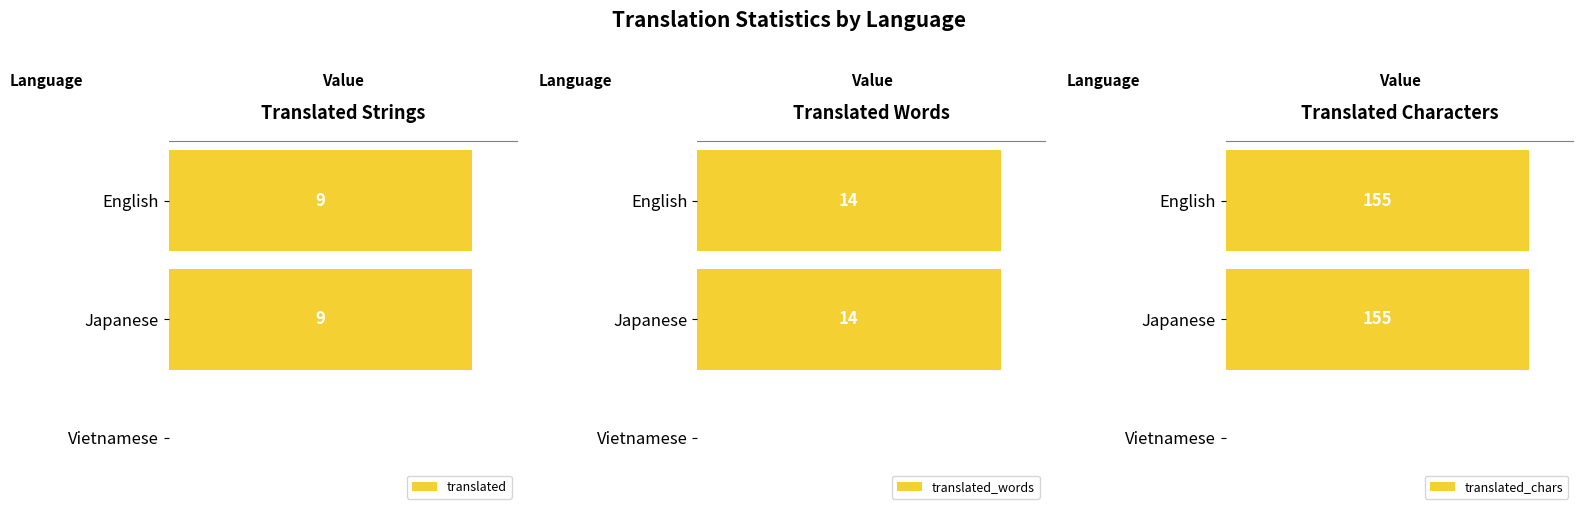

How many series are shown in this chart?

3